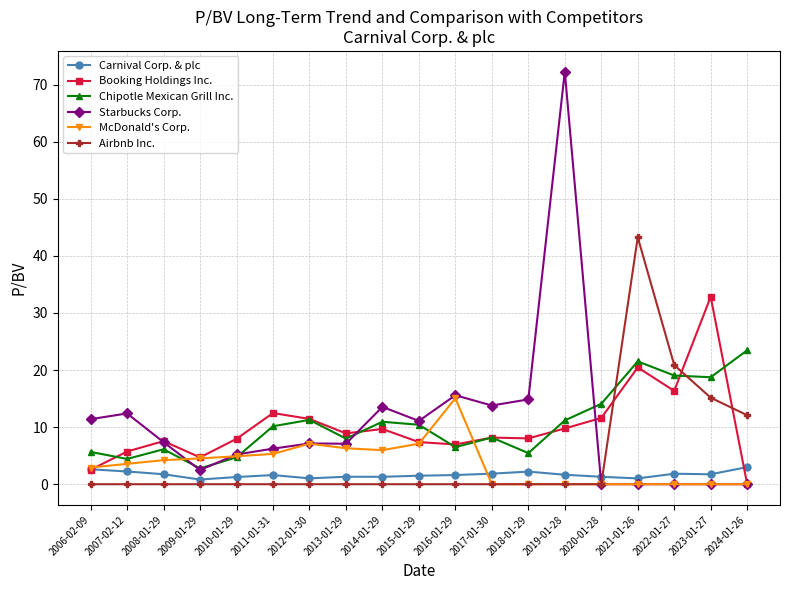

After their last crossing, which series has the higher values: McDonald's Corp. or Carnival Corp. & plc?

Carnival Corp. & plc